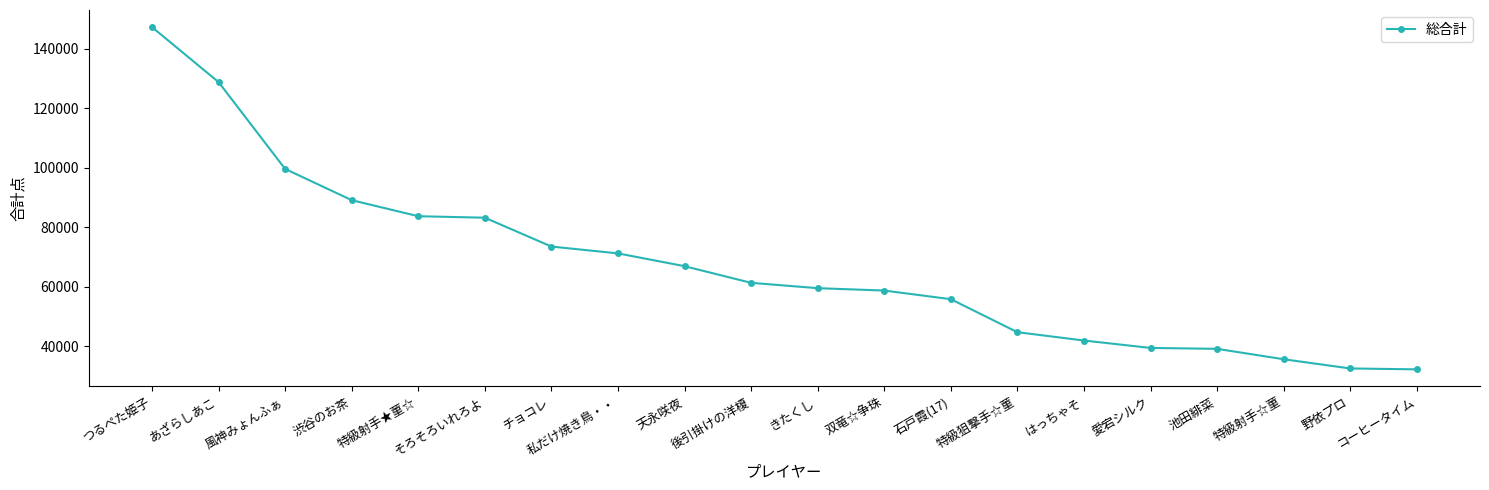

How many data points does each series have?

20